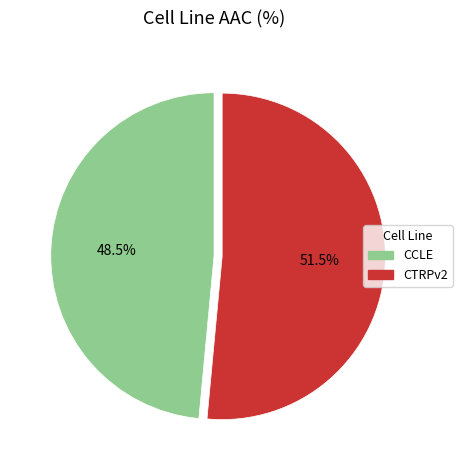

The CTRPv2 slice represents 46% of the pie. True or false?

False